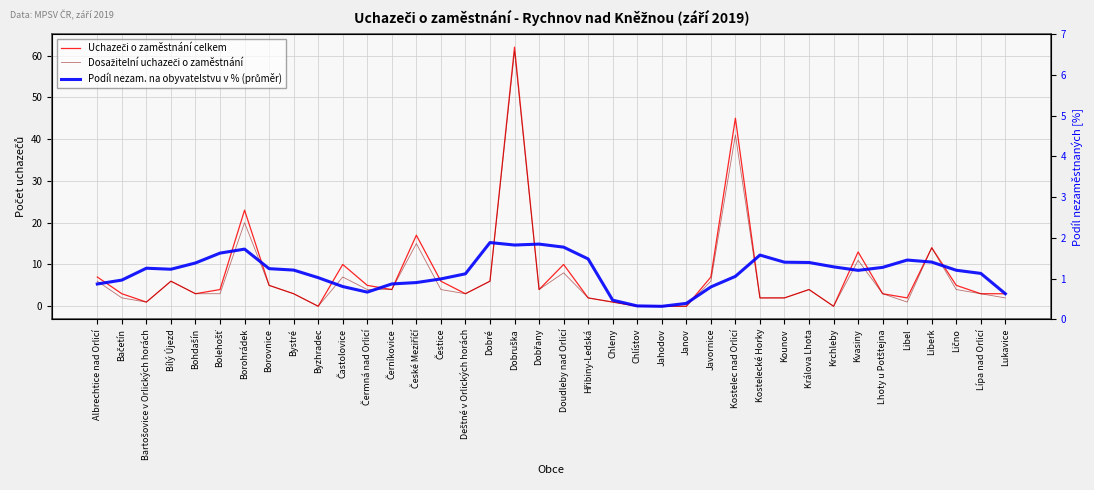

What position from the left is Dobřany?

19